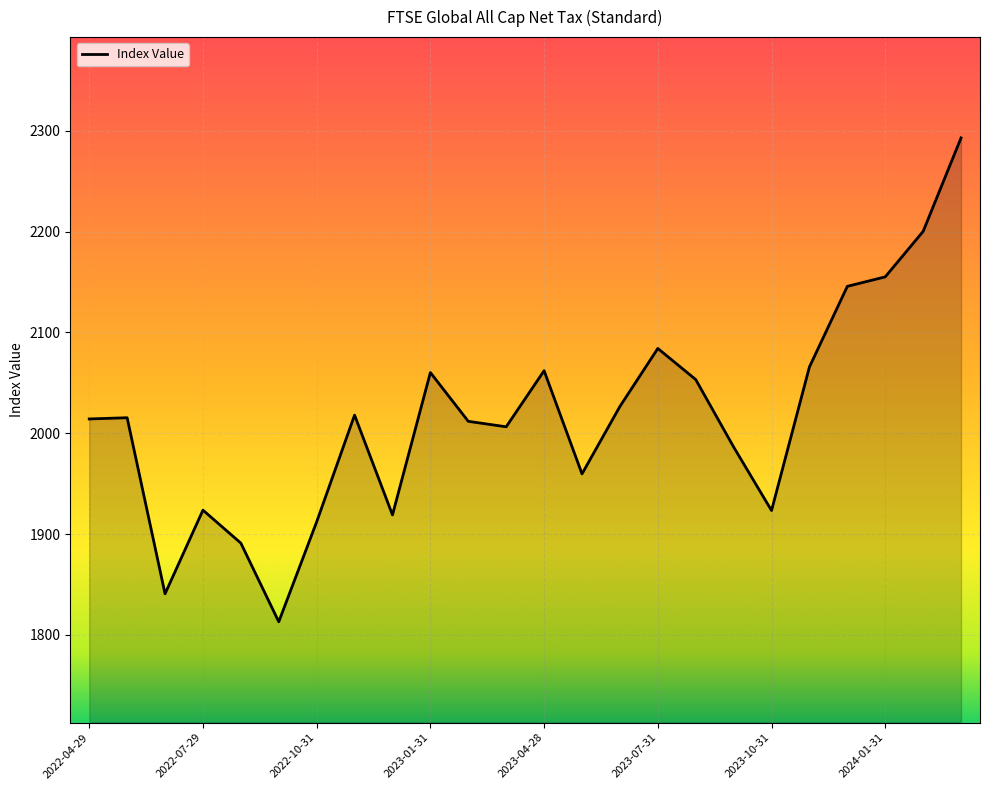

What is the minimum value shown in the chart?

1812.9